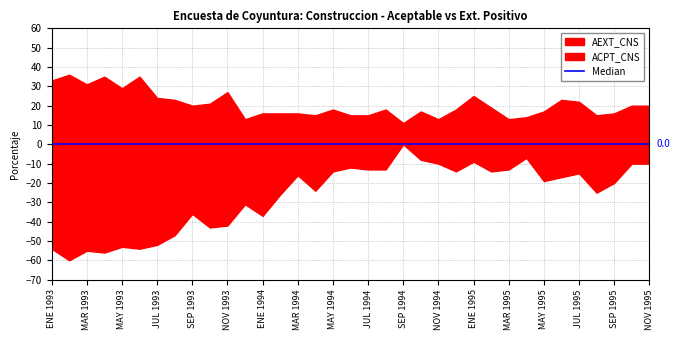

True or false: AEXT_CNS and ACPT_CNS intersect in this chart.

False